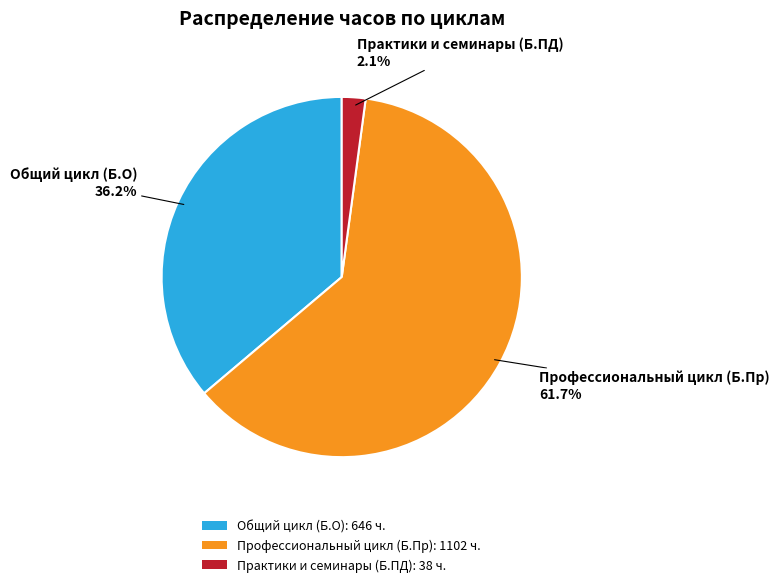

Which category has the biggest portion of the pie?

Профессиональный цикл (Б.Пр)